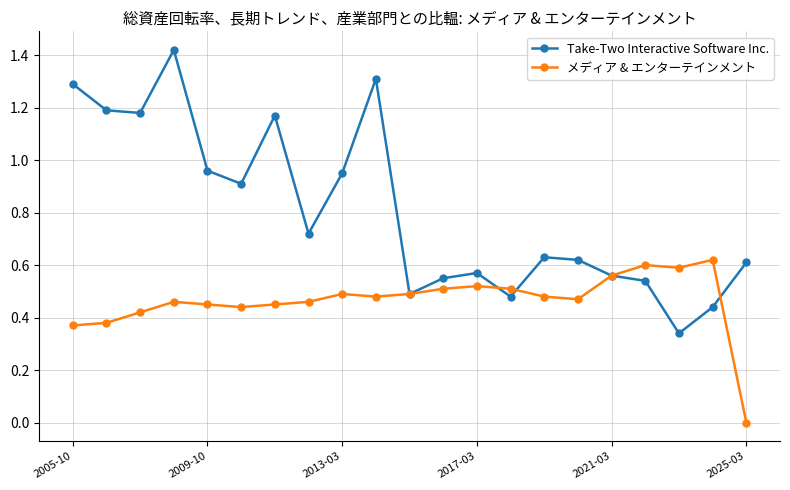

Which series has the largest total across all categories?

Take-Two Interactive Software Inc.